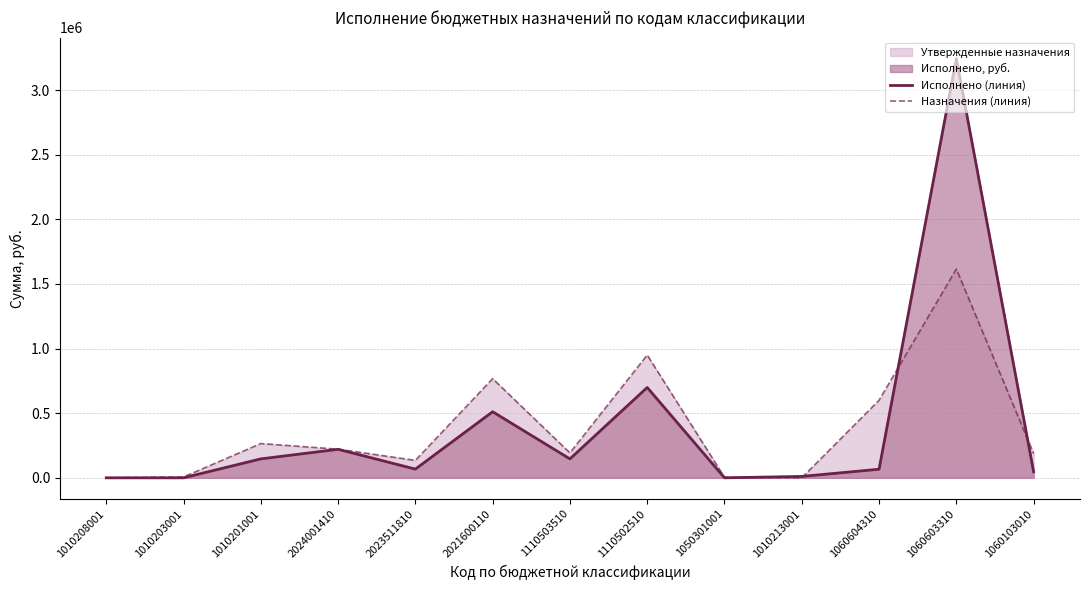

Count the number of categories in the chart.

13